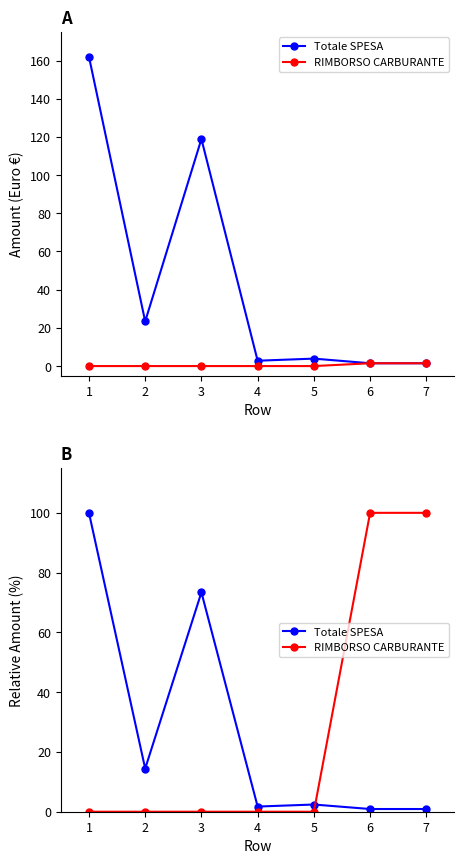

List the series in order of their peak value, highest first.

Totale SPESA, RIMBORSO CARBURANTE